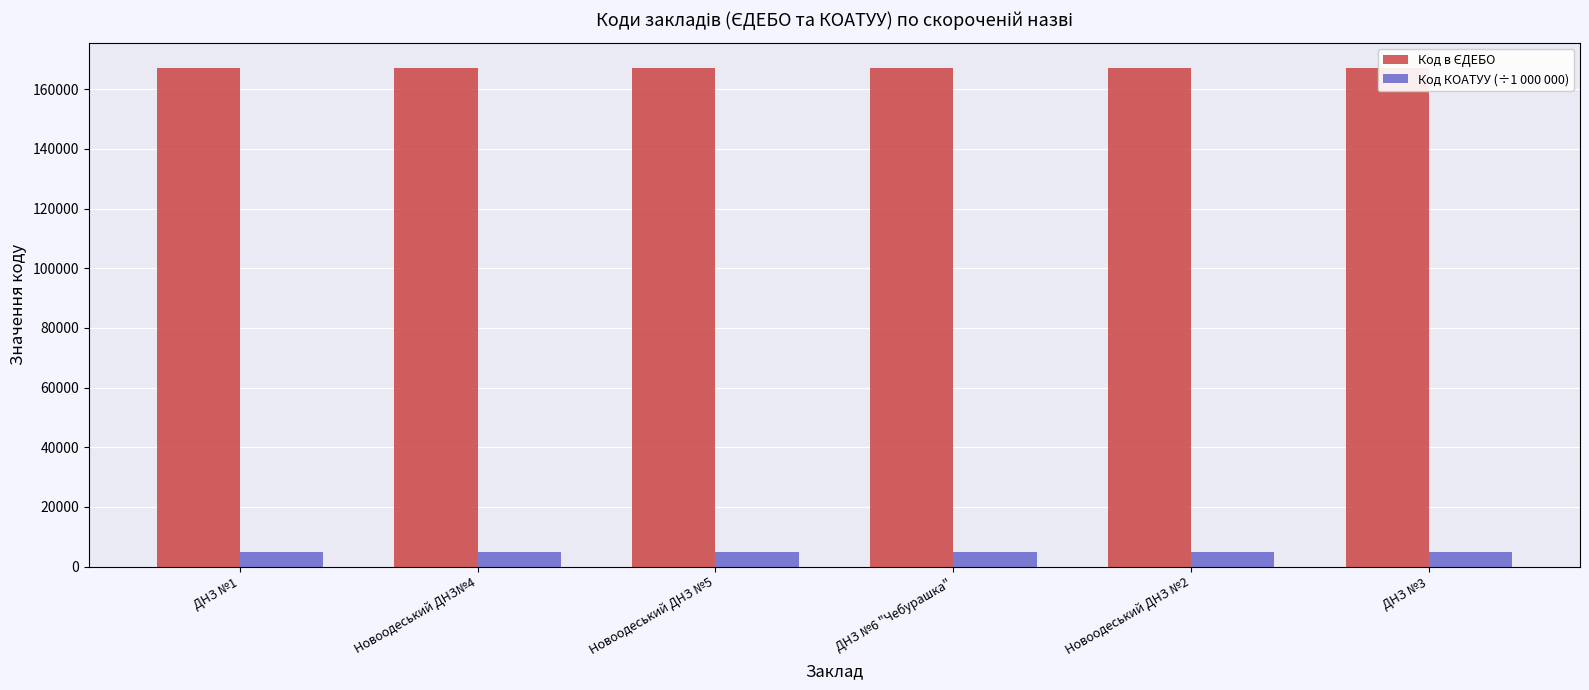

The value of Код КОАТУУ (÷1 000 000) at ДНЗ №3 is 4824.8. True or false?

True